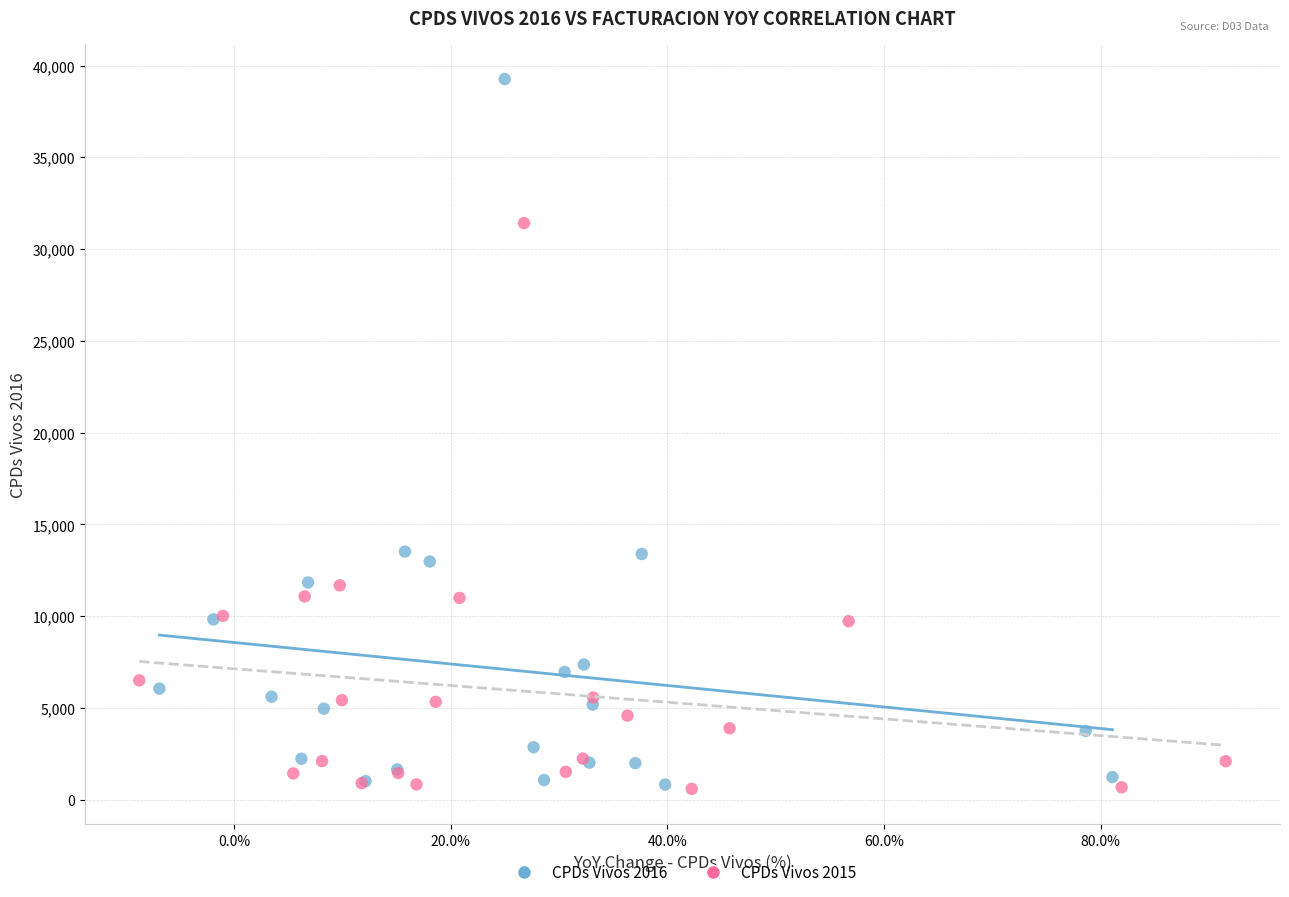

Which series has the largest Y range (max minus min)?

CPDs Vivos 2016